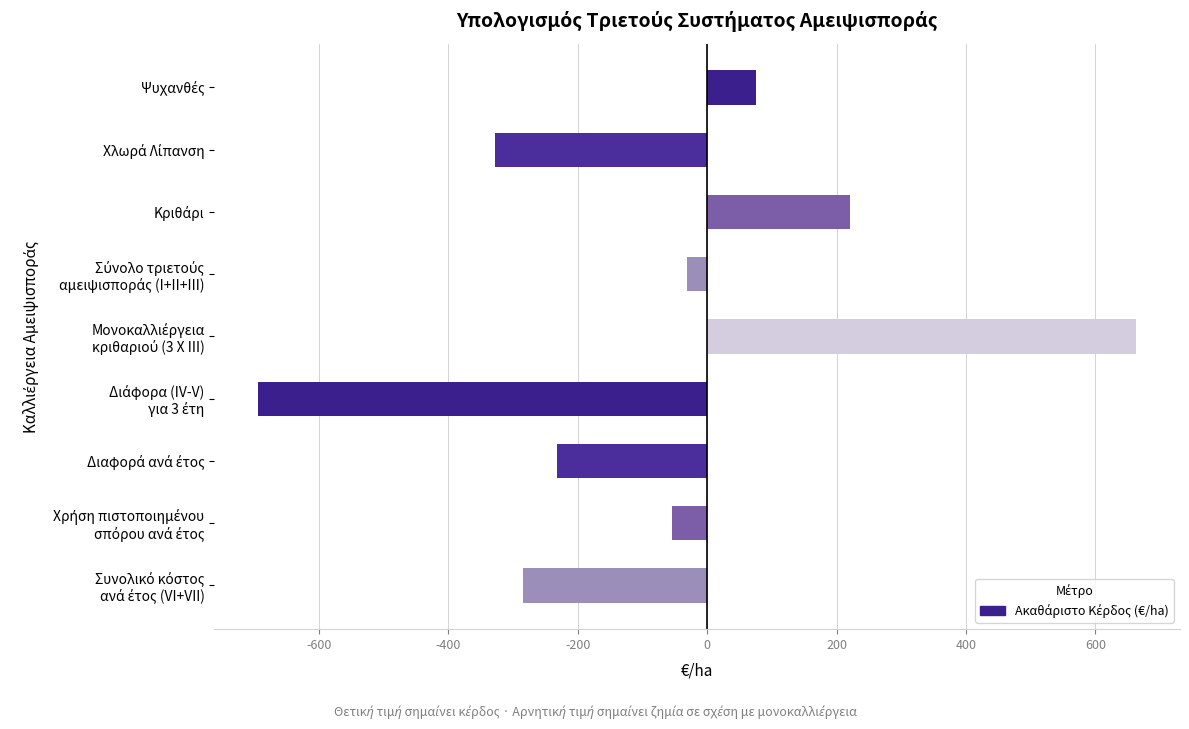

What is the minimum value shown in the chart?

-694.0